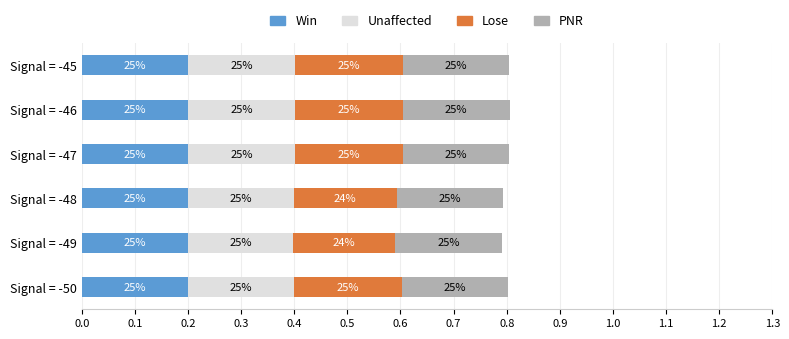

What is the average value of the PNR series?

0.2